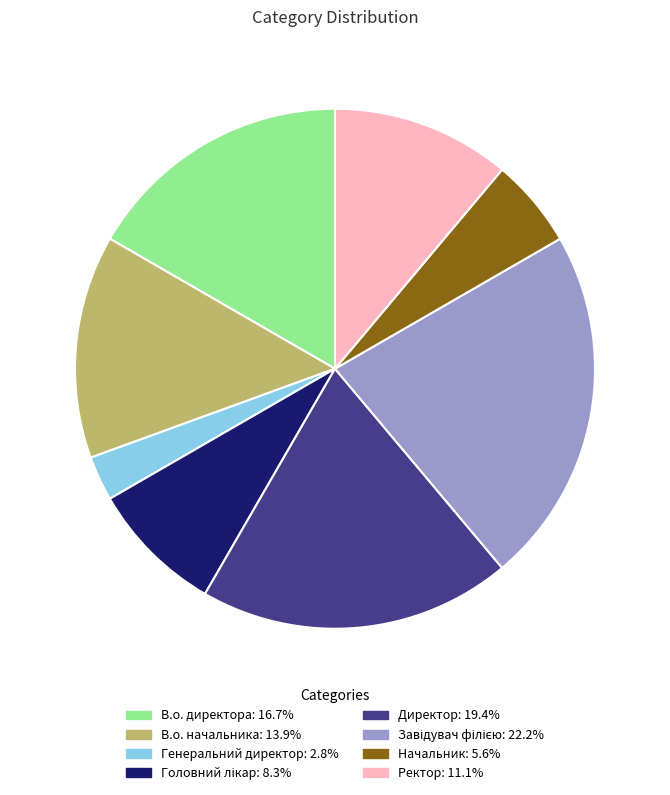

Is there a majority slice in this chart?

No